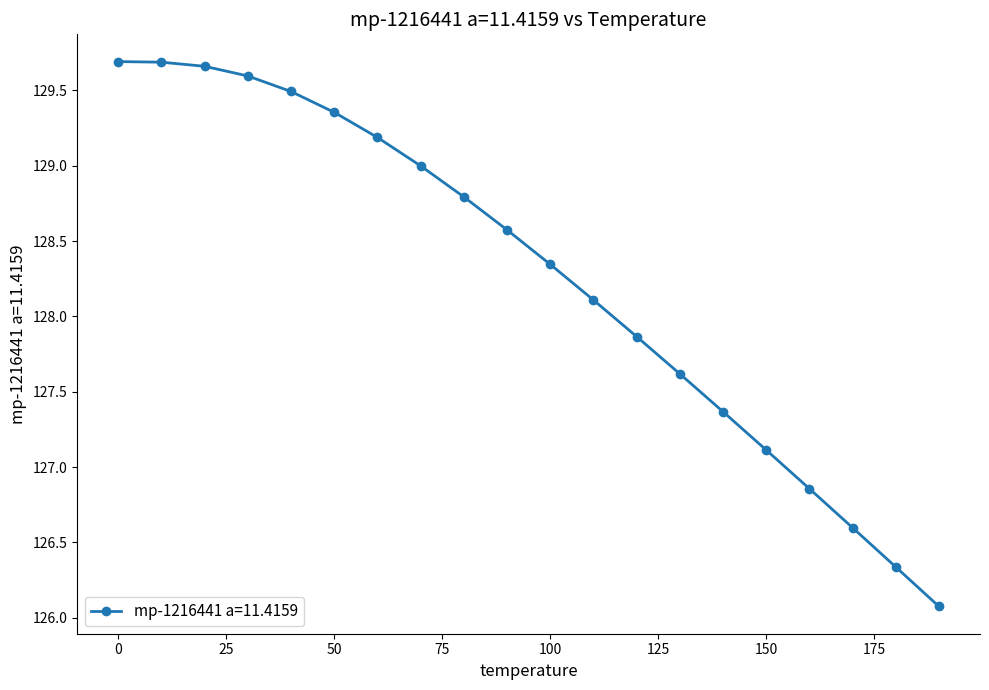

What is the difference between the maximum and minimum values?

3.6